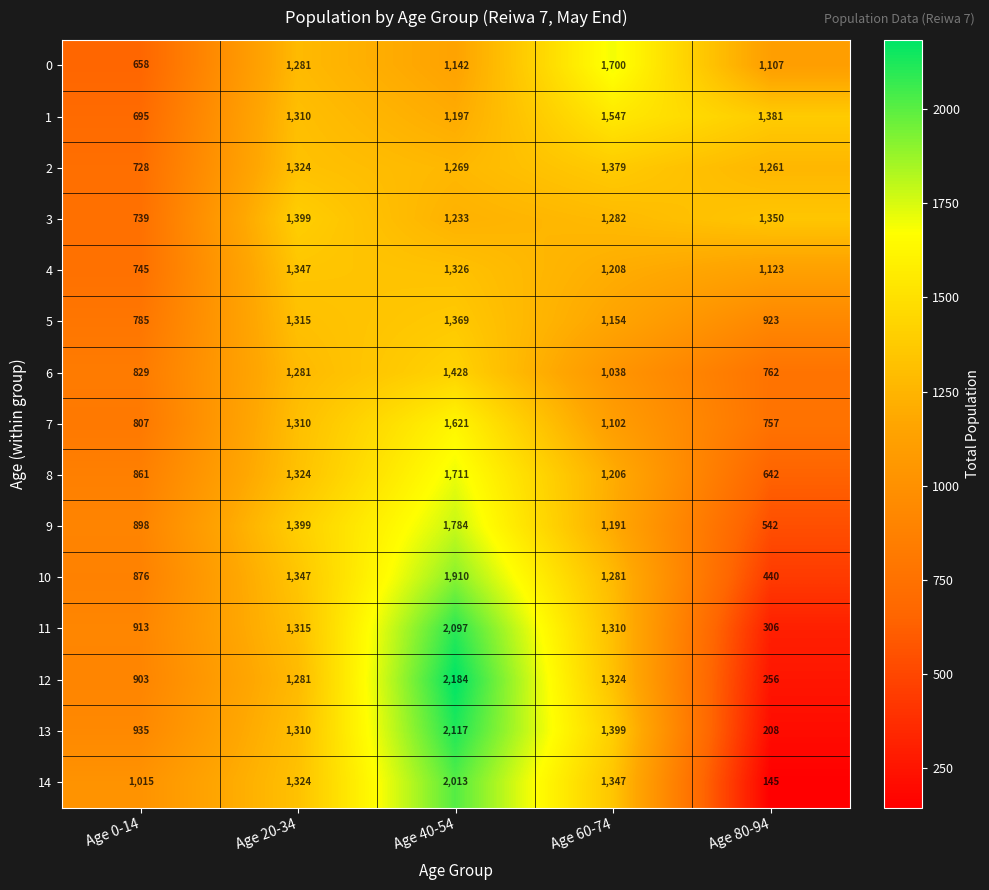

What is the minimum value shown in the chart?

145